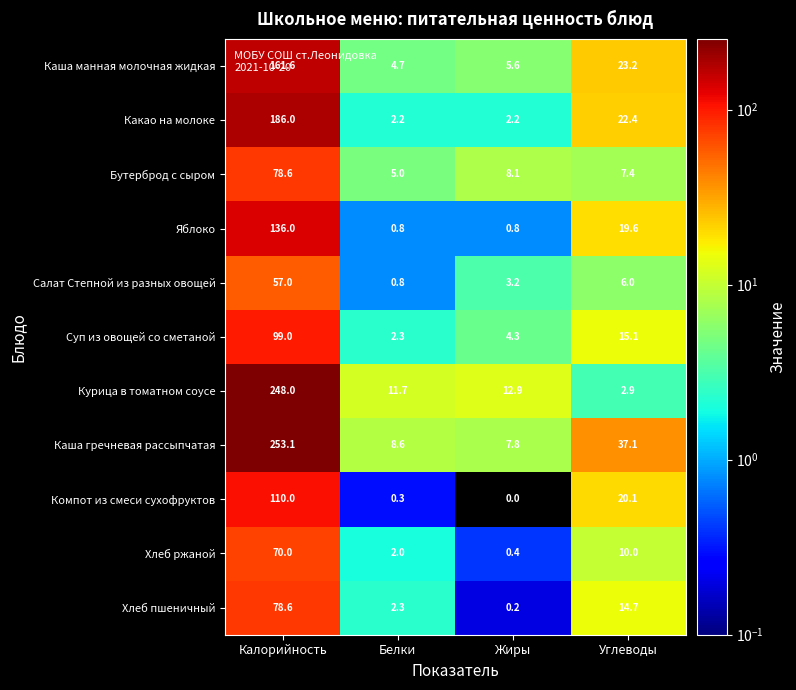

Read the Салат Степной из разных овощей value at Углеводы.

6.0